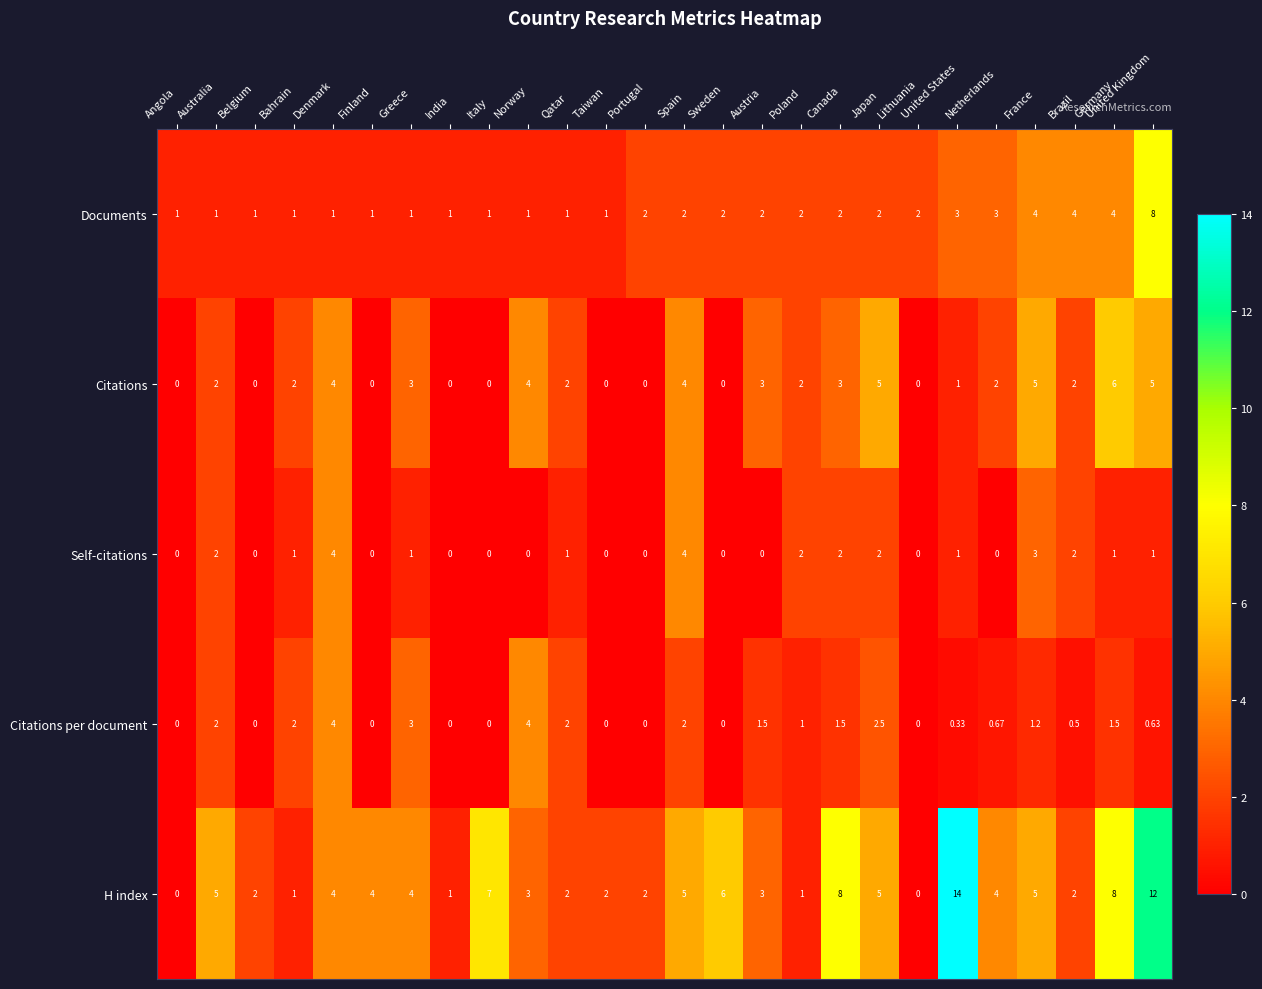

Which series has the largest total across all categories?

H index